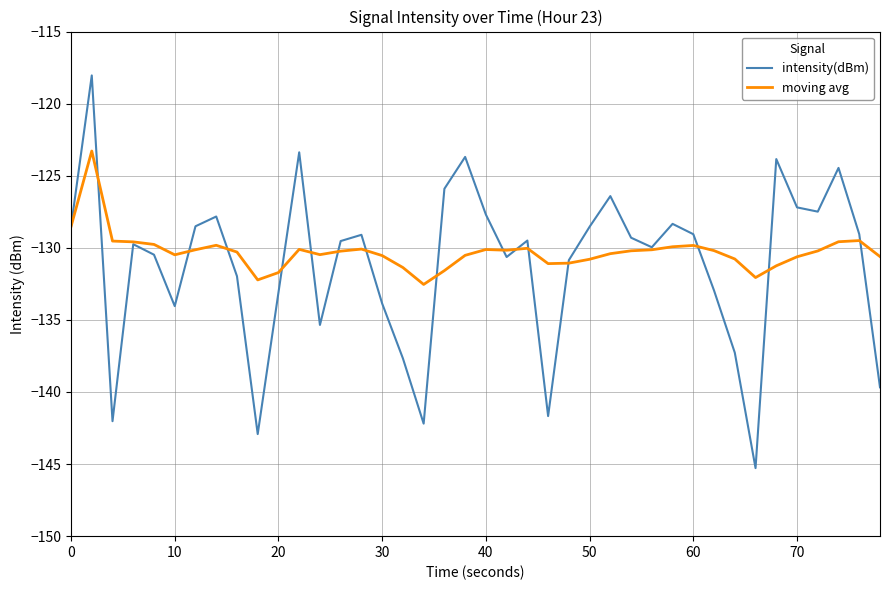

After their last crossing, which series has the higher values: moving avg or intensity(dBm)?

moving avg